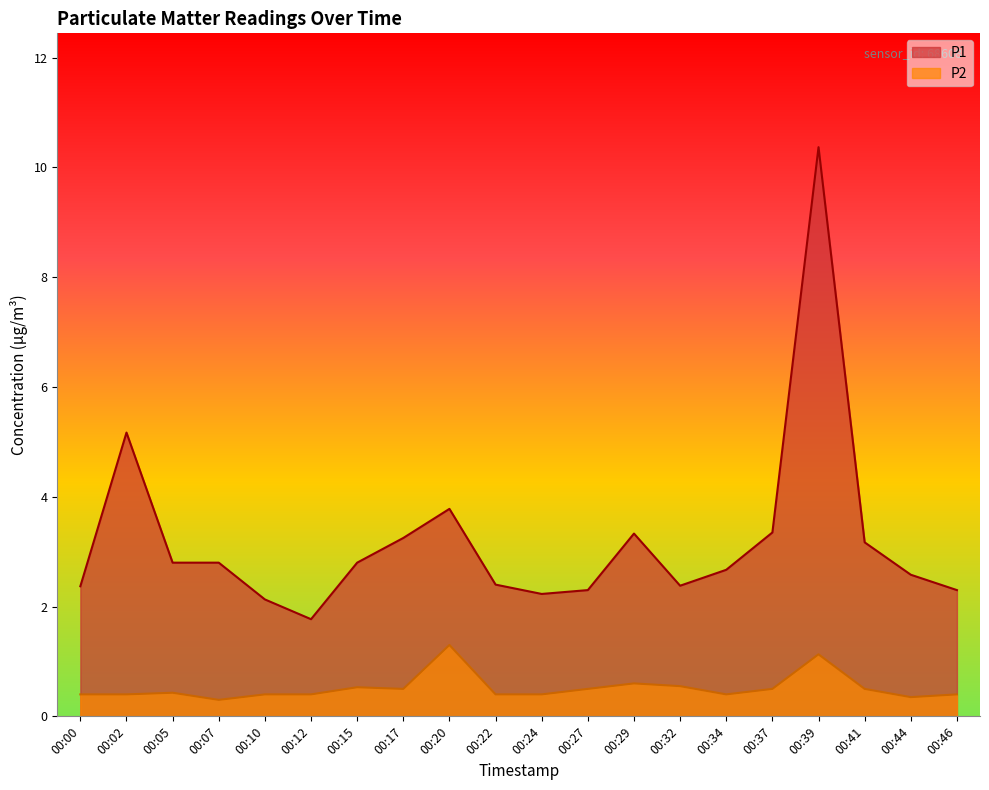

Is the value of P1 at 00:27 greater than the value of P2 at 00:20?

Yes